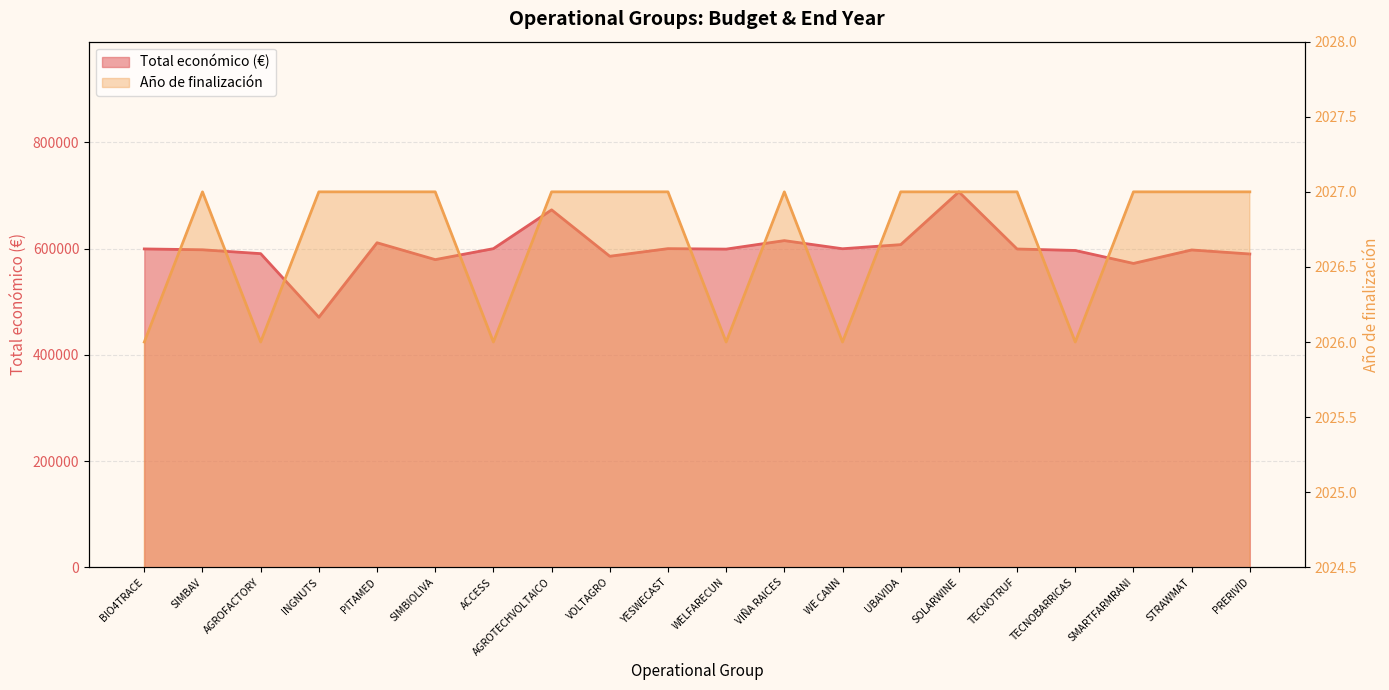

Is it true that Total económico (M€) equals 596384 at TECNOBARRICAS?

True